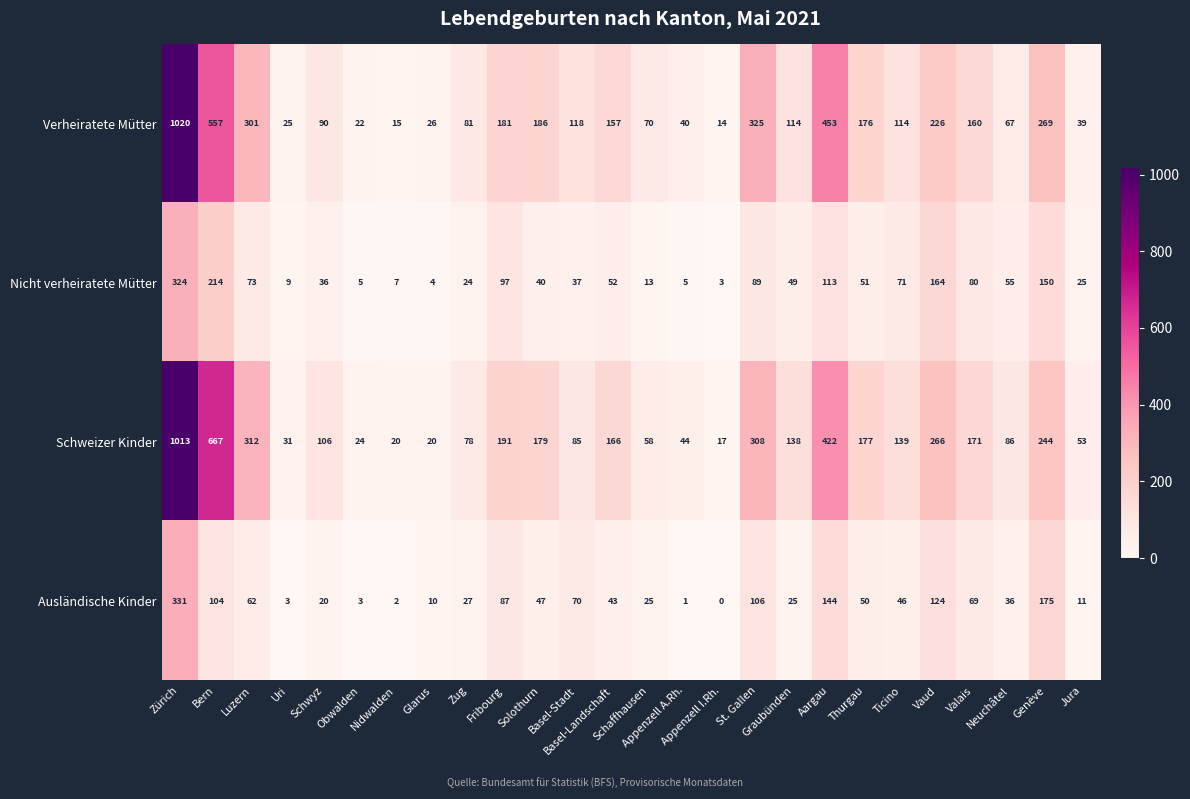

What is the highest value of the Ausländische Kinder series?

331